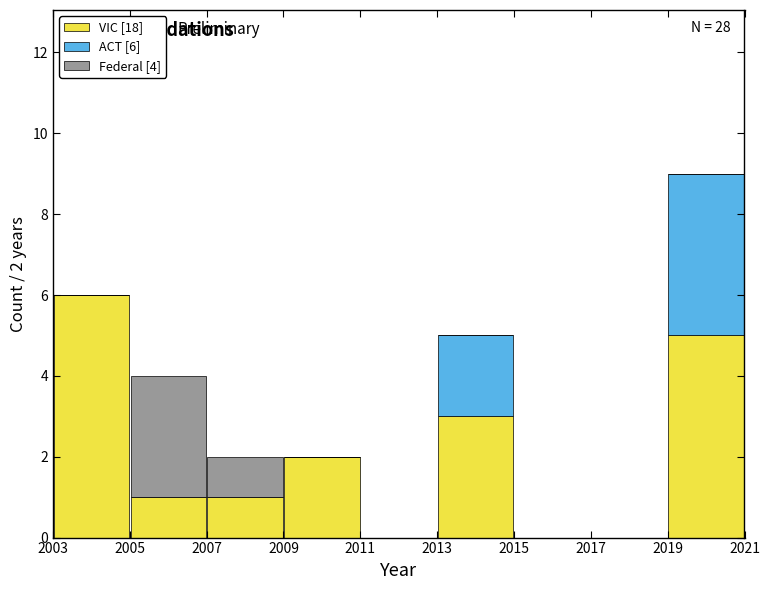

Which range on the x-axis has the tallest stacked bar (by total height)?

2019 to 2021